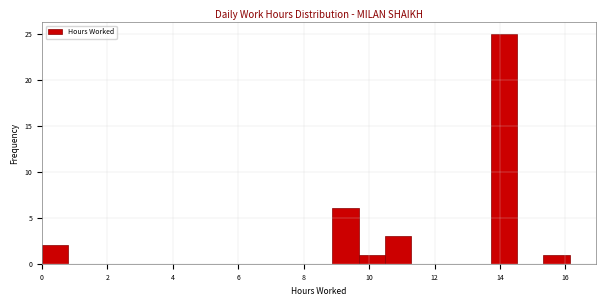

Which range on the x-axis has the tallest bar?

13.8 to 14.6